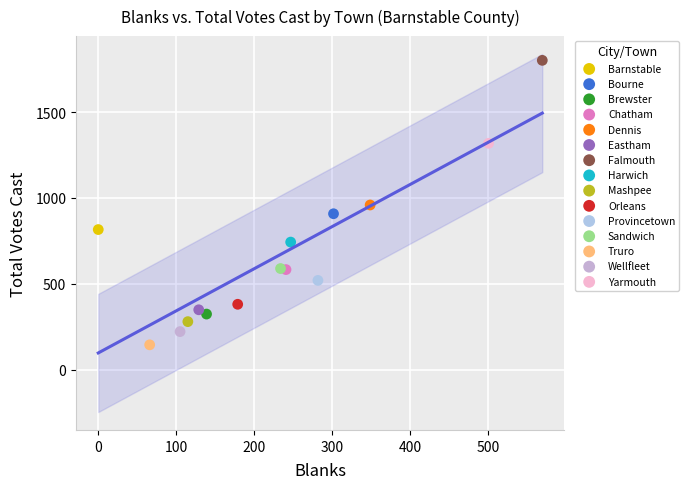

Which series reaches the maximum Y coordinate?

Falmouth